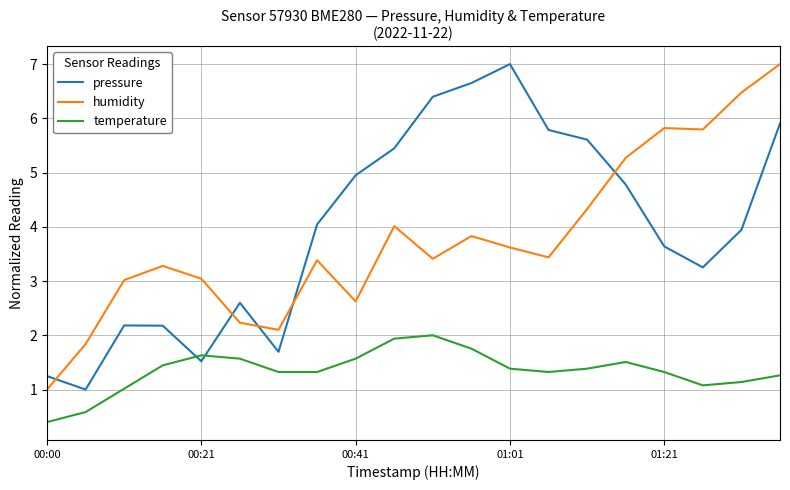

Does the chart display data point markers on the line(s)?

No